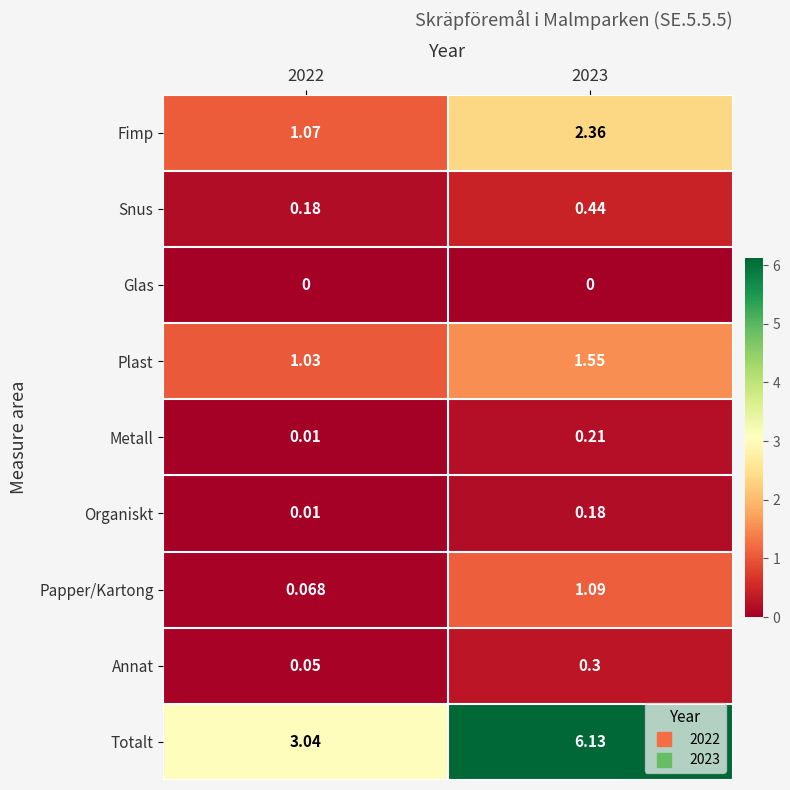

Rank the series at 2023 from highest to lowest value.

Totalt, Fimp, Plast, Papper/Kartong, Snus, Annat, Metall, Organiskt, Glas